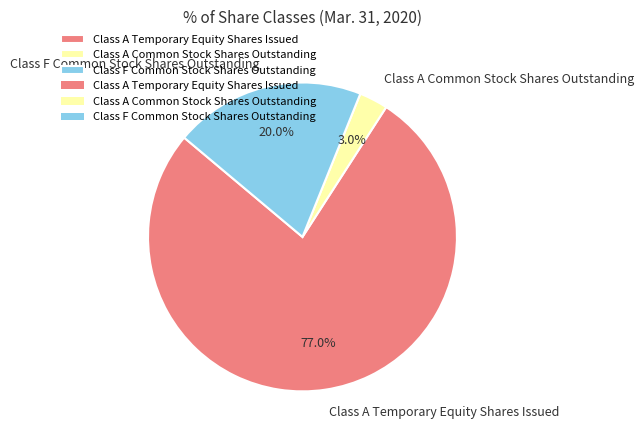

Combined, what portion of the pie is Class F Common Stock Shares Outstanding and Class A Common Stock Shares Outstanding?

23.0%